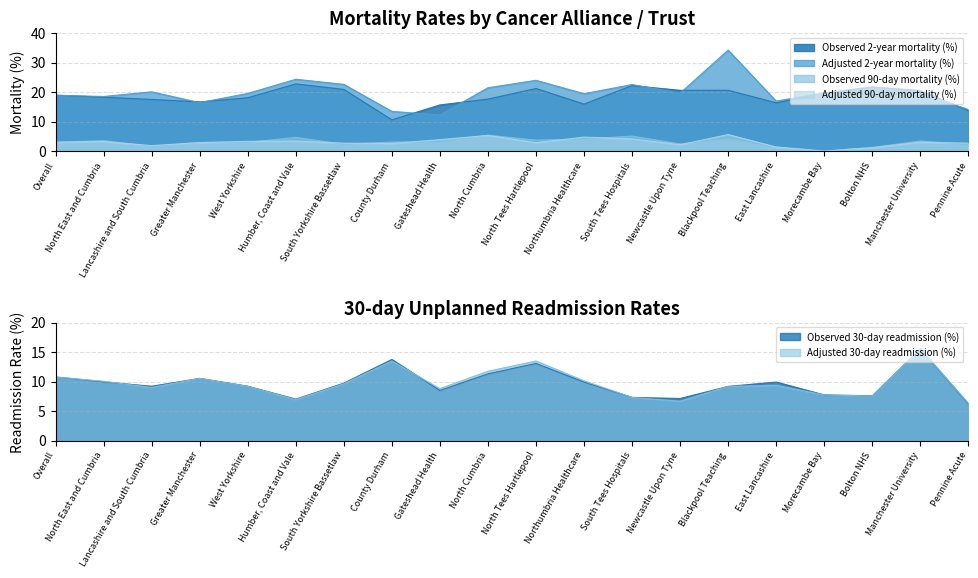

Reading left to right, what are all the values shown in this chart?

Observed 2-year mortality (%): 18.9	18.2	17.5	16.7	18.1	22.8	20.9	10.6	15.6	17.6	21.2	15.9	22.2	20.6	20.6	16.3	19.7	21.8	20.5	13.7
Adjusted 2-year mortality (%): 18.9	18.5	20.1	16.4	19.5	24.3	22.6	13.4	12.2	21.5	24.0	19.4	22.5	19.6	34.2	16.9	19.8	17.9	19.7	14.1
Observed 30-day readmission (%): 10.8	10.0	9.2	10.6	9.2	7.0	9.7	13.8	8.5	11.3	13.1	9.9	7.3	7.1	9.2	9.9	7.8	7.6	15.5	6.2
Adjusted 30-day readmission (%): 10.8	10.1	9.0	10.5	9.2	6.9	9.6	13.5	8.8	11.8	13.5	10.1	7.3	6.7	9.2	9.4	7.8	7.5	15.6	6.3
Observed 90-day mortality (%): 3.0	3.5	1.6	2.9	3.0	4.6	2.3	3.1	3.1	5.4	3.7	4.1	5.1	2.4	4.2	1.4	0.0	1.2	3.4	2.2
Adjusted 90-day mortality (%): 3.0	3.2	1.8	2.9	3.3	3.4	2.7	2.6	3.9	5.3	2.8	4.7	4.1	2.1	5.6	1.4	0.0	1.2	3.0	2.7